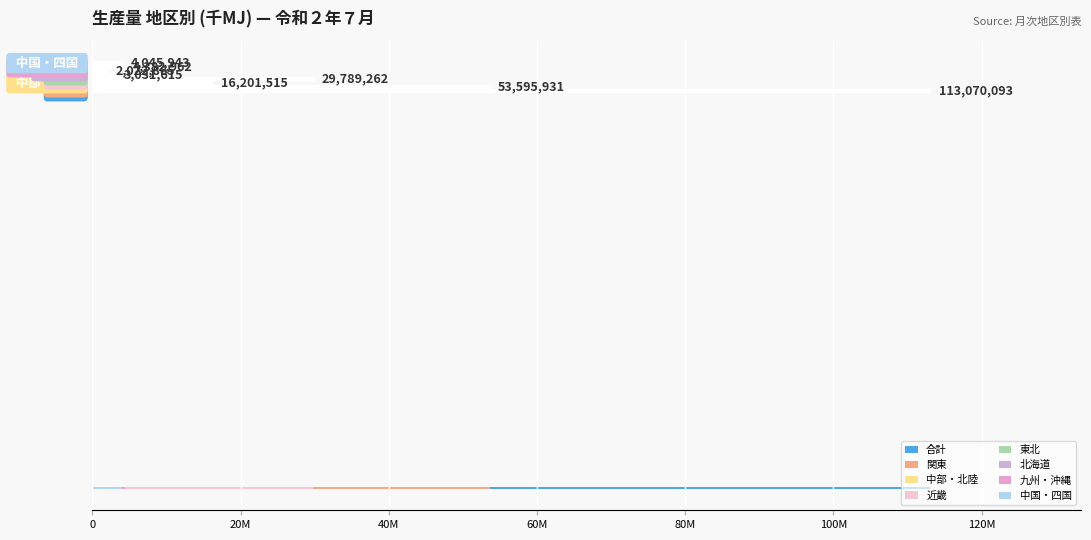

The value of 中部・北陸 at 気化後液化石油ガス is 152109. True or false?

False